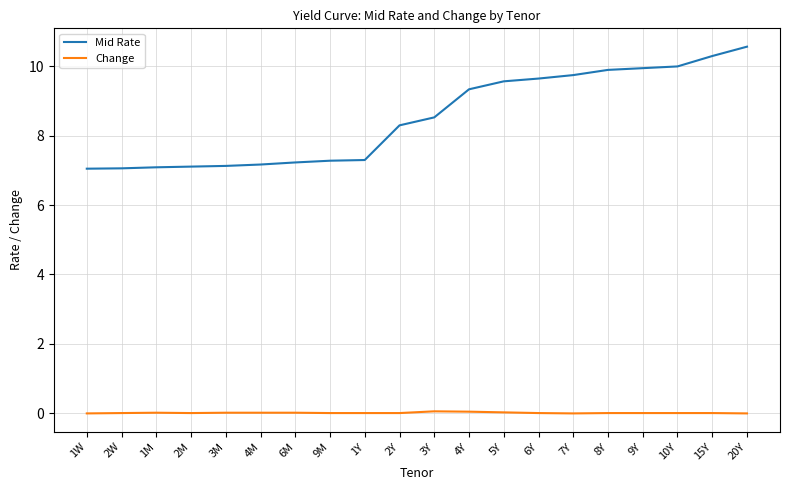

True or false: Change and Mid Rate intersect in this chart.

False